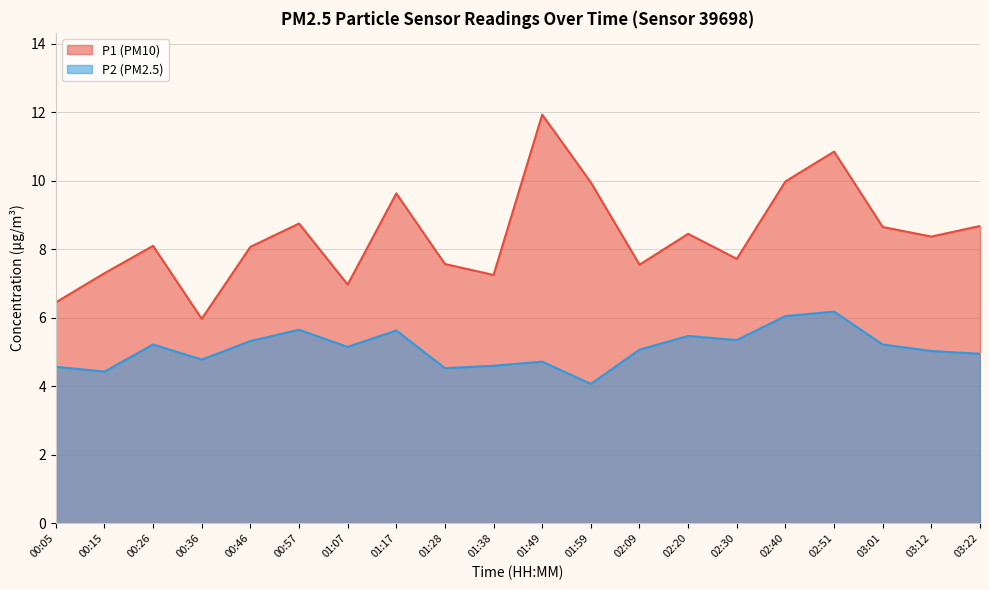

What is the difference between the second highest and minimum values in the P1 series?

4.9